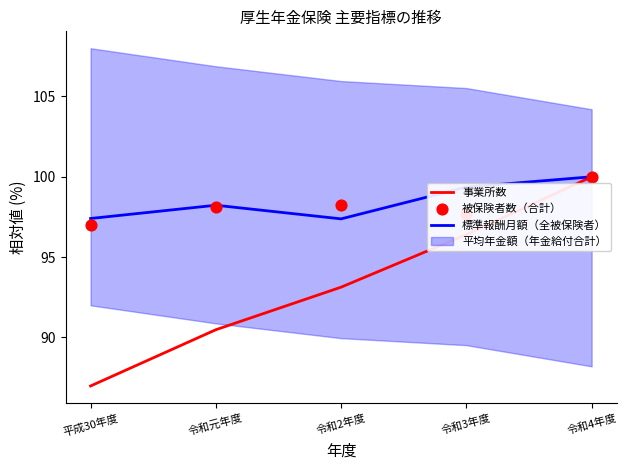

At which label does 事業所数 reach its minimum?

平成30年度